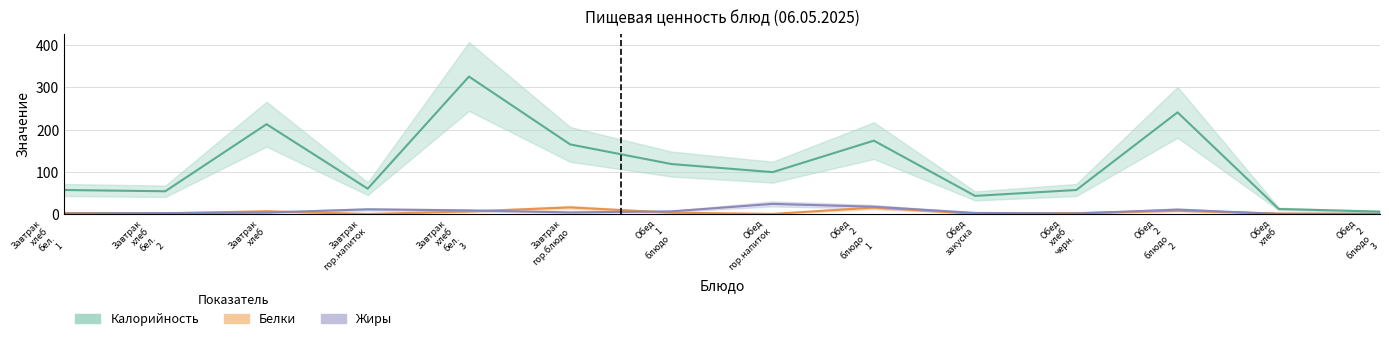

How many data points in Калорийность are above 99?

7